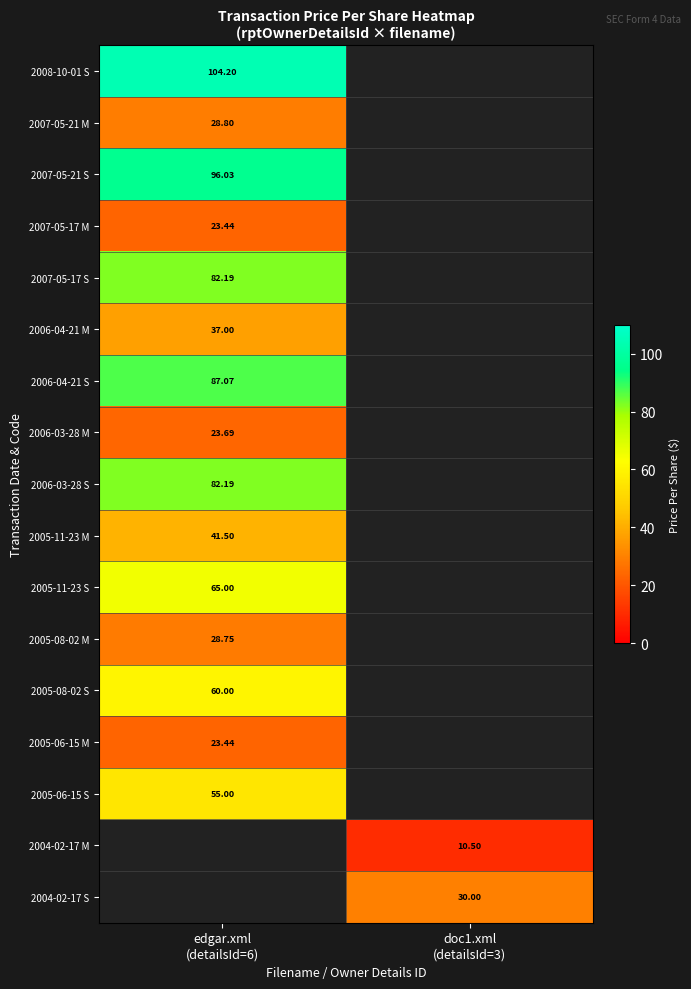

What is the maximum value shown in the chart?

104.2